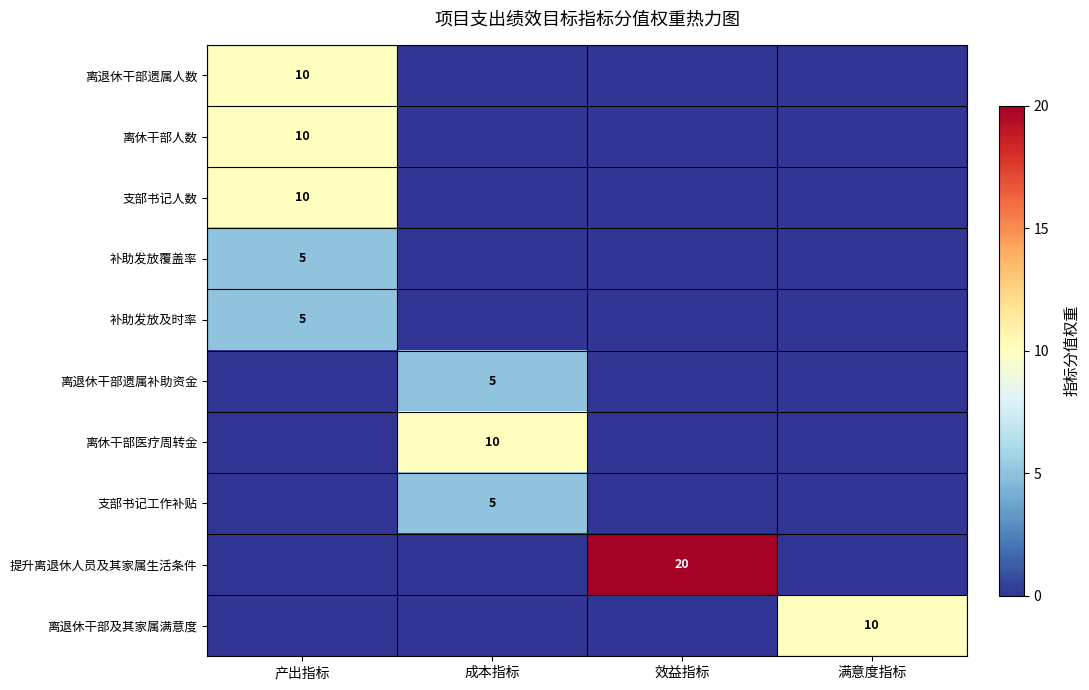

At which category is the sum across all series the highest?

产出指标